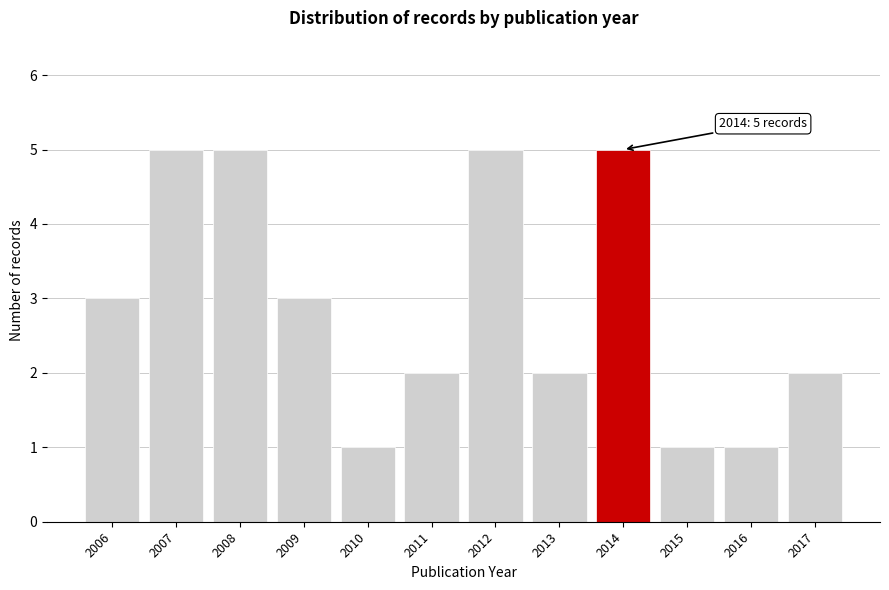

Reading left to right, extract all data points from this chart.

2006=3	2007=5	2008=5	2009=3	2010=1	2011=2	2012=5	2013=2	2014=5	2015=1	2016=1	2017=2